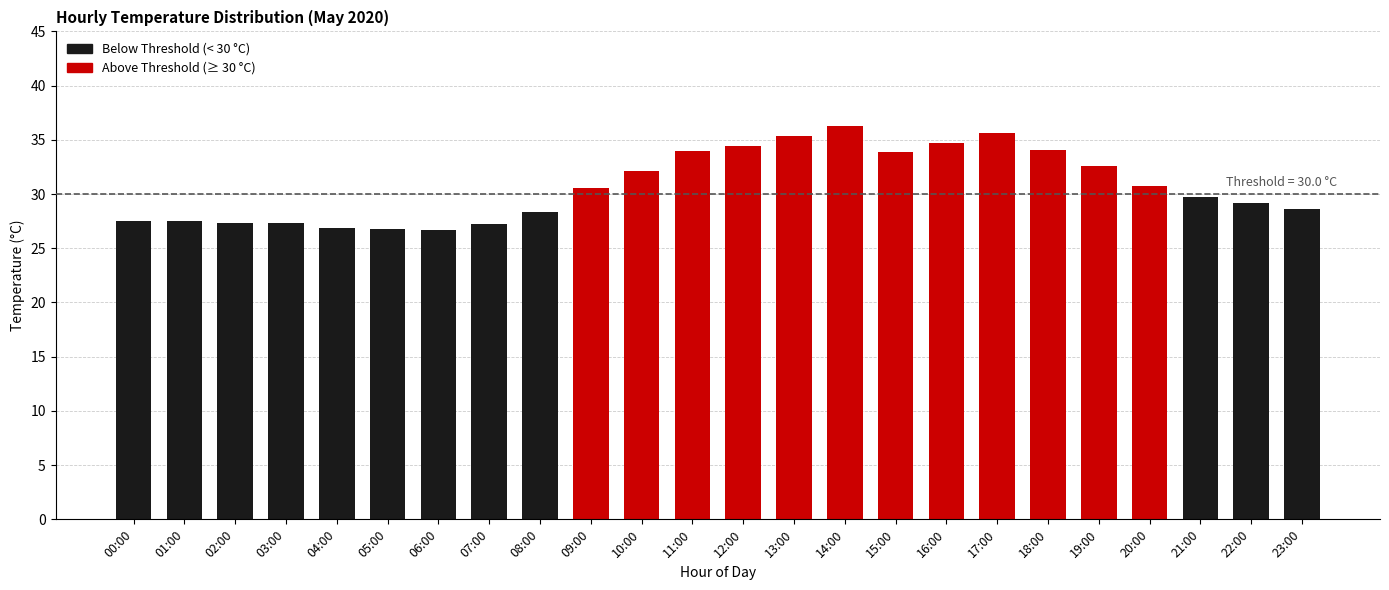

What is the label of the 9th bar from the left?

08:00